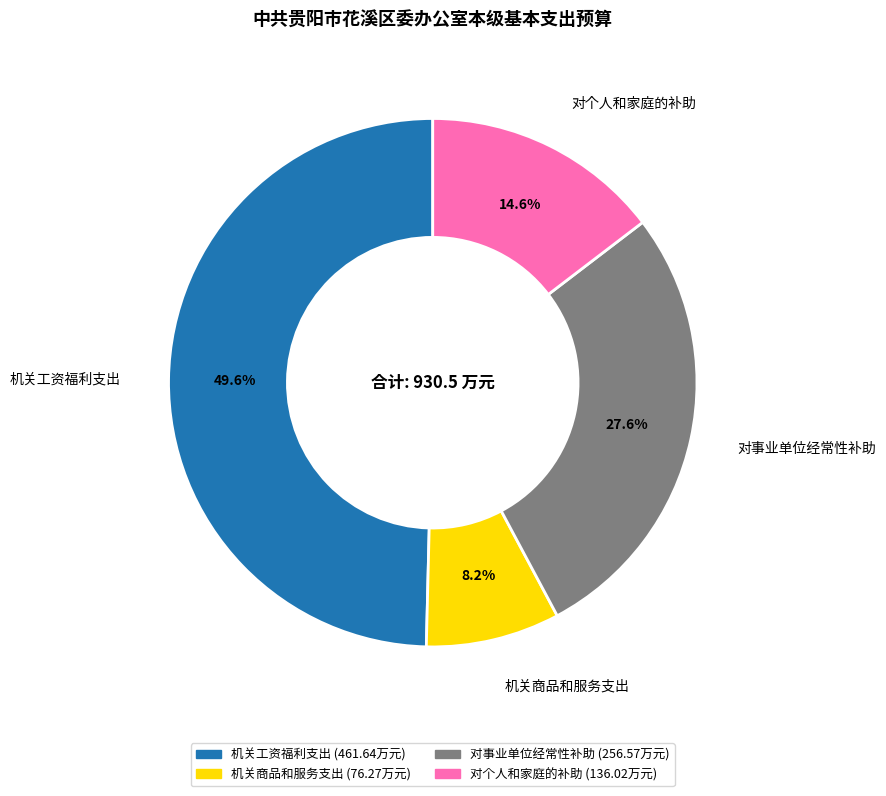

Rank the categories by value from highest to lowest.

机关工资福利支出, 对事业单位经常性补助, 对个人和家庭的补助, 机关商品和服务支出